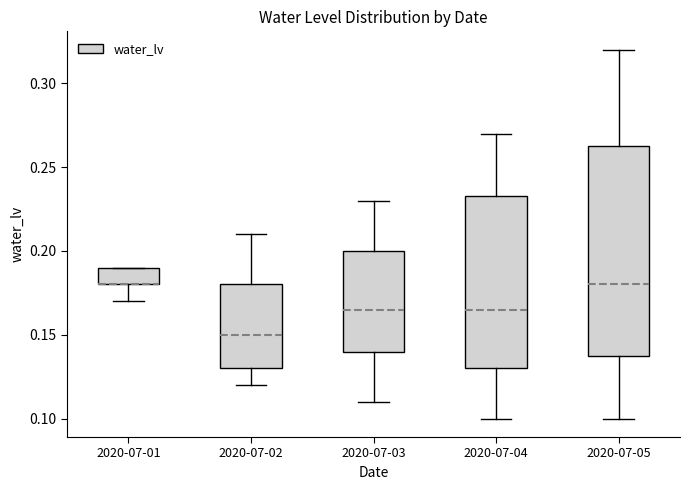

Which box is the tallest, from its lower edge to its upper edge?

2020-07-05